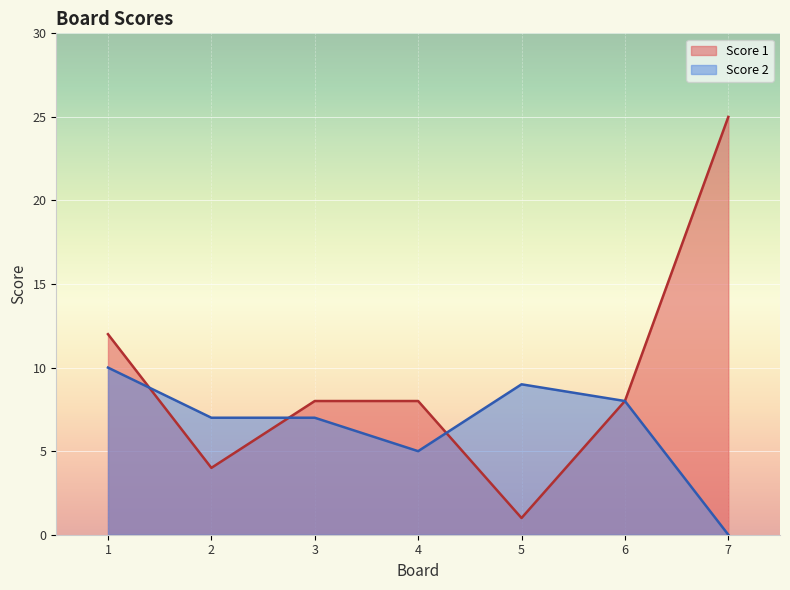

Reading left to right, transcribe all the data shown in this chart.

Score 1: 1=12	2=4	3=8	4=8	5=1	6=8	7=25
Score 2: 1=10	2=7	3=7	4=5	5=9	6=8	7=0